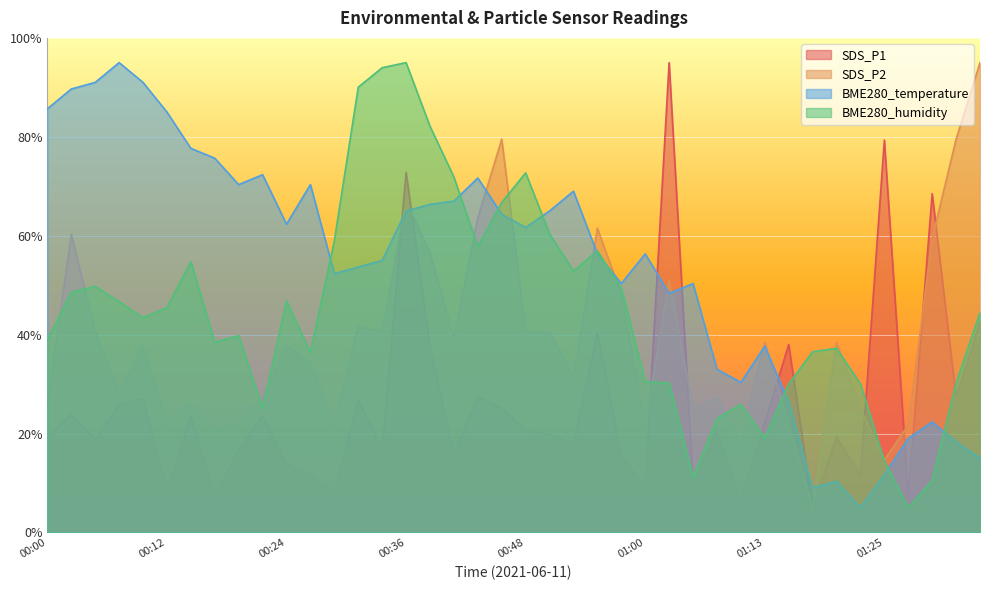

Which series has the largest total across all categories?

BME280_temperature